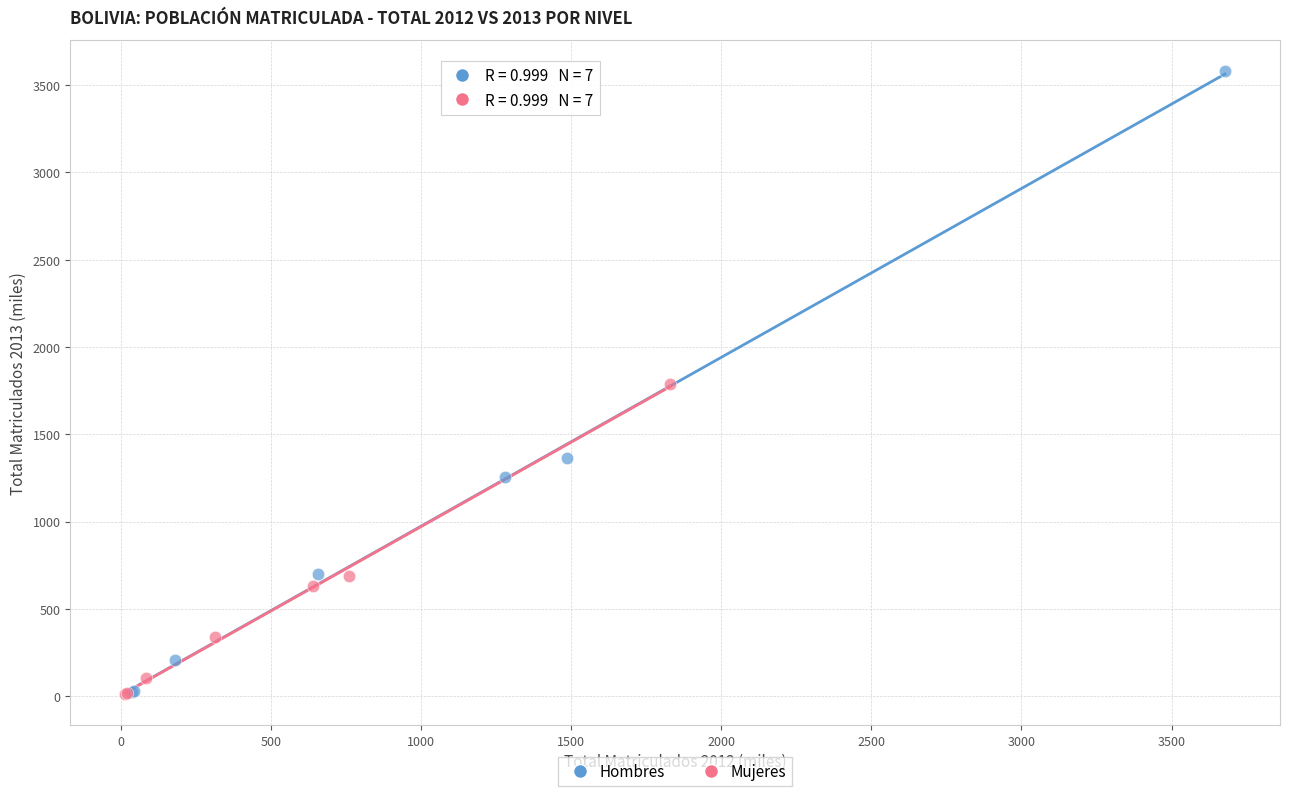

Which series reaches the maximum Y coordinate?

Hombres